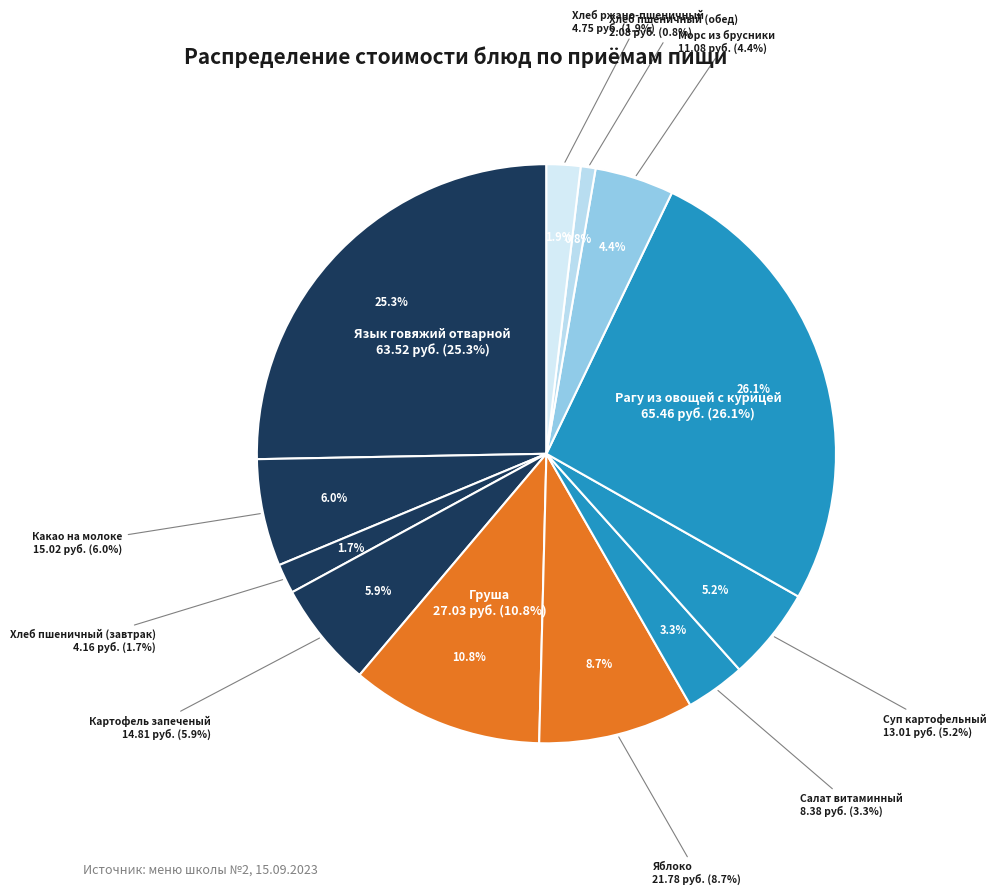

What percentage is the Хлеб пшеничный (обед) slice, to the nearest percent?

1%